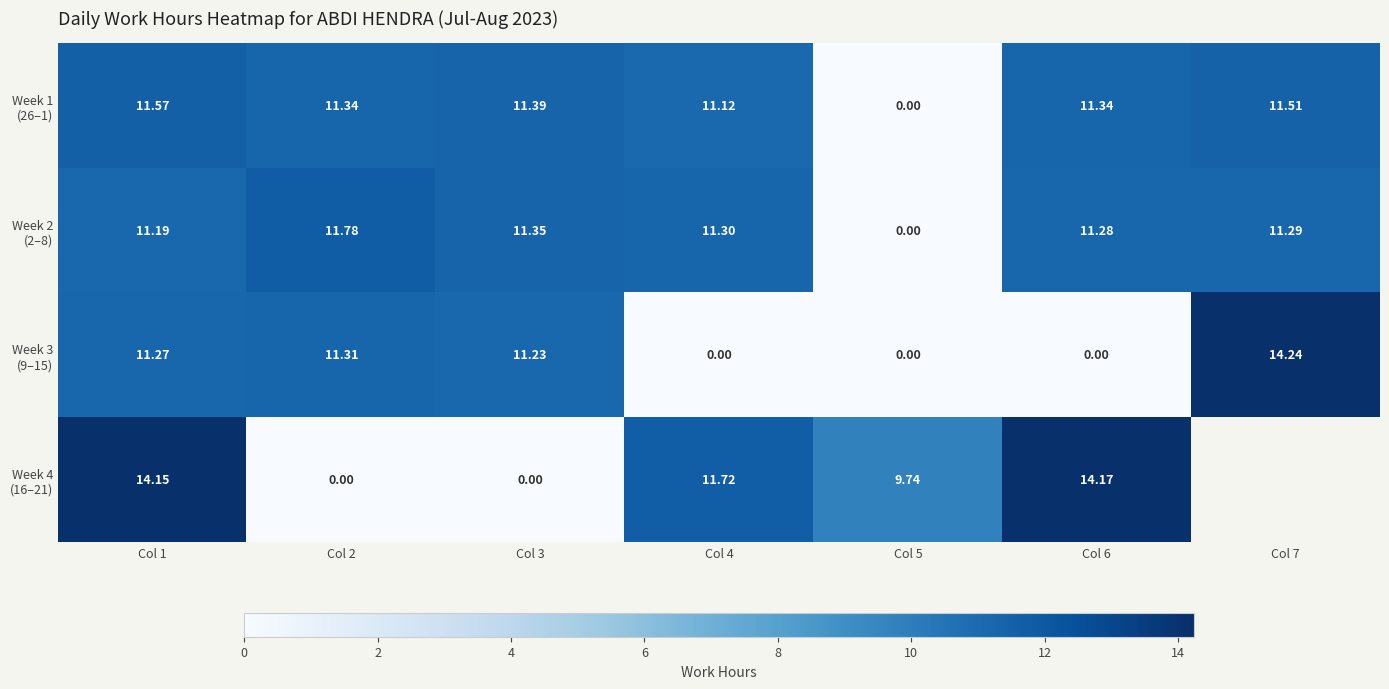

Is the value of Week 2 (2–8) at Col 2 greater than the value of Week 3 (9–15) at Col 7?

No